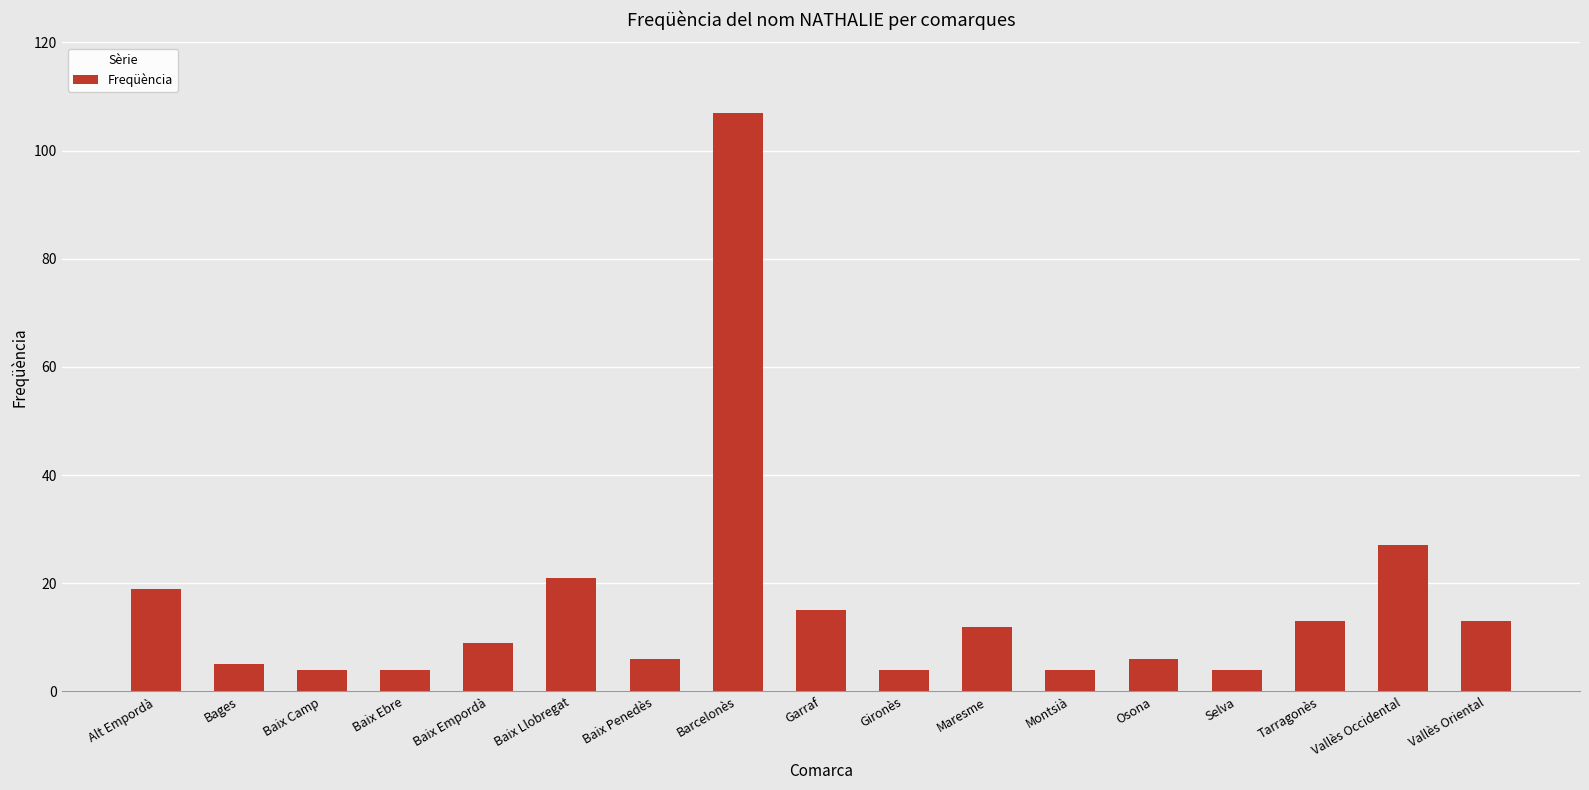

At which category does the chart reach its peak across all series?

Barcelonès